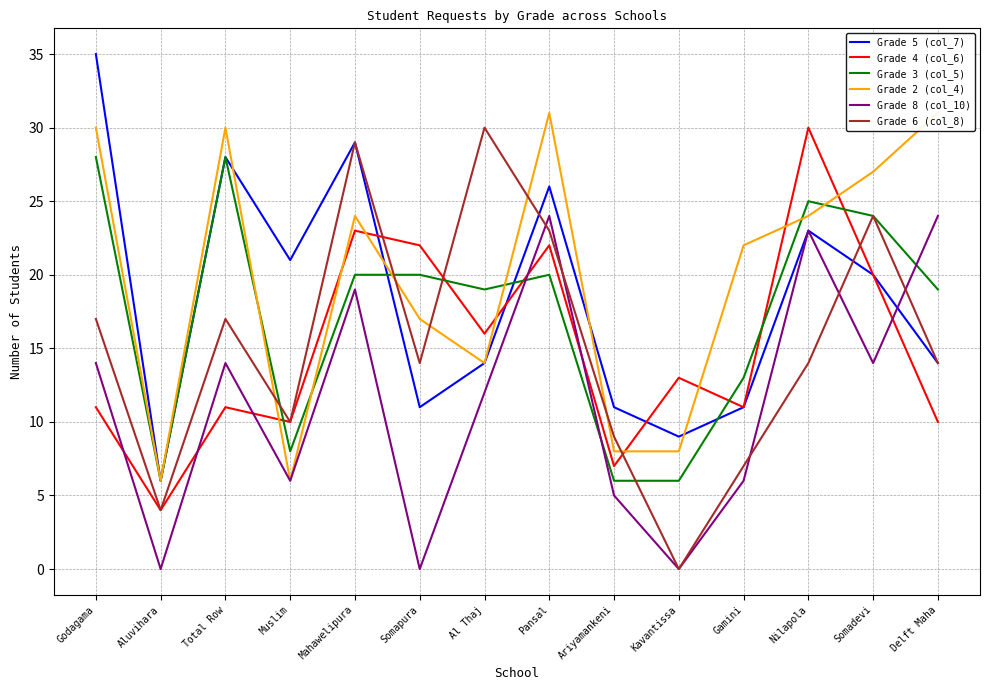

True or false: Grade 3 (col_5) and Grade 8 (col_10) intersect in this chart.

True